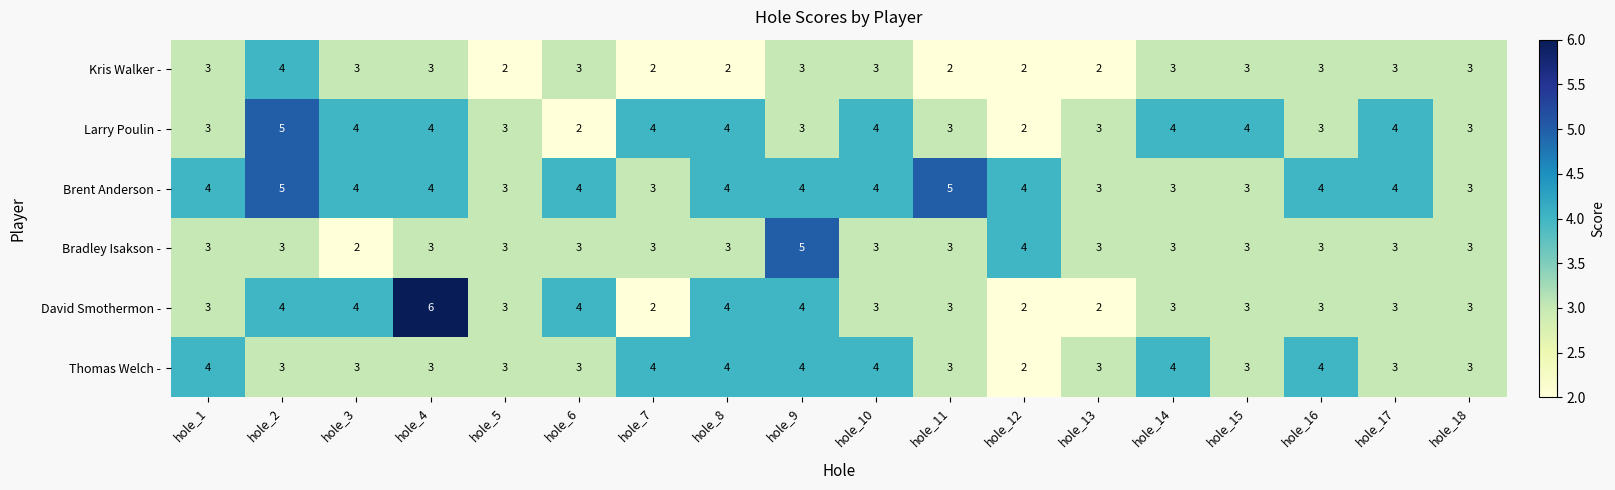

How many distinct data groups are displayed?

6